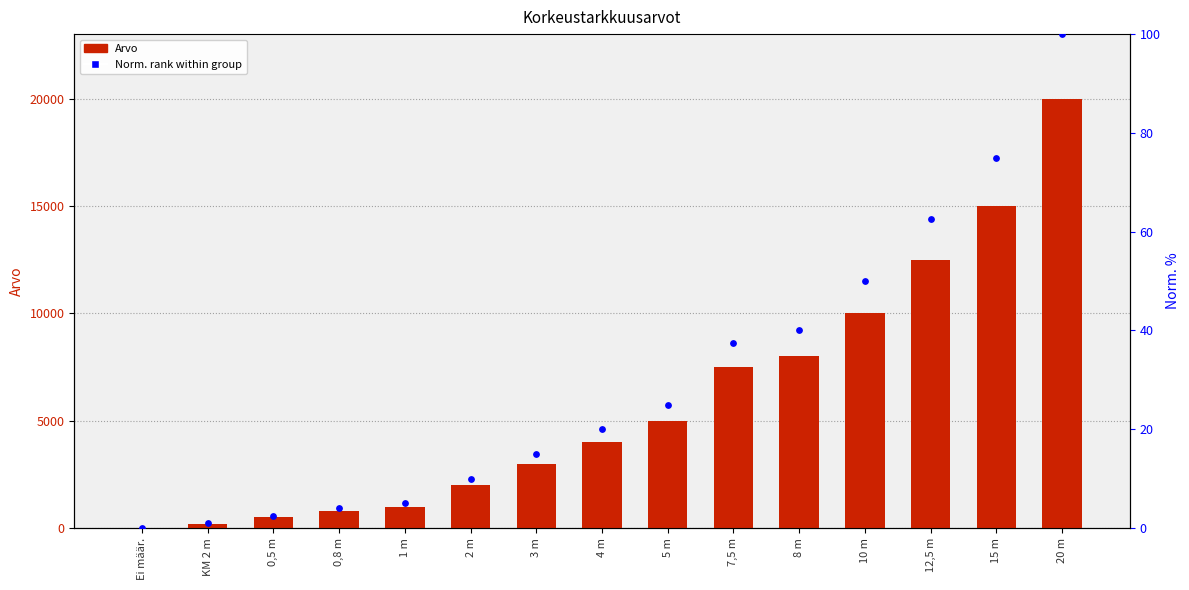

Which series has the largest total across all categories?

Arvo